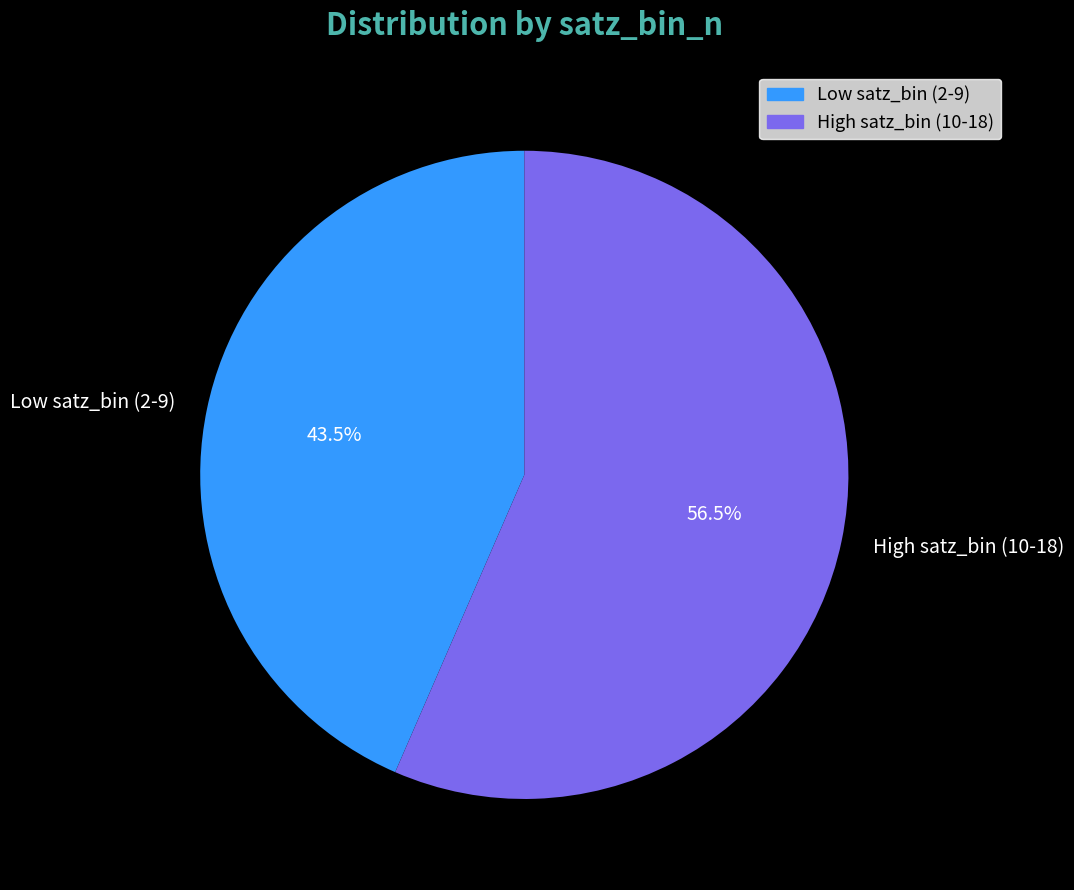

To the nearest percent, what is the average slice percentage?

50%